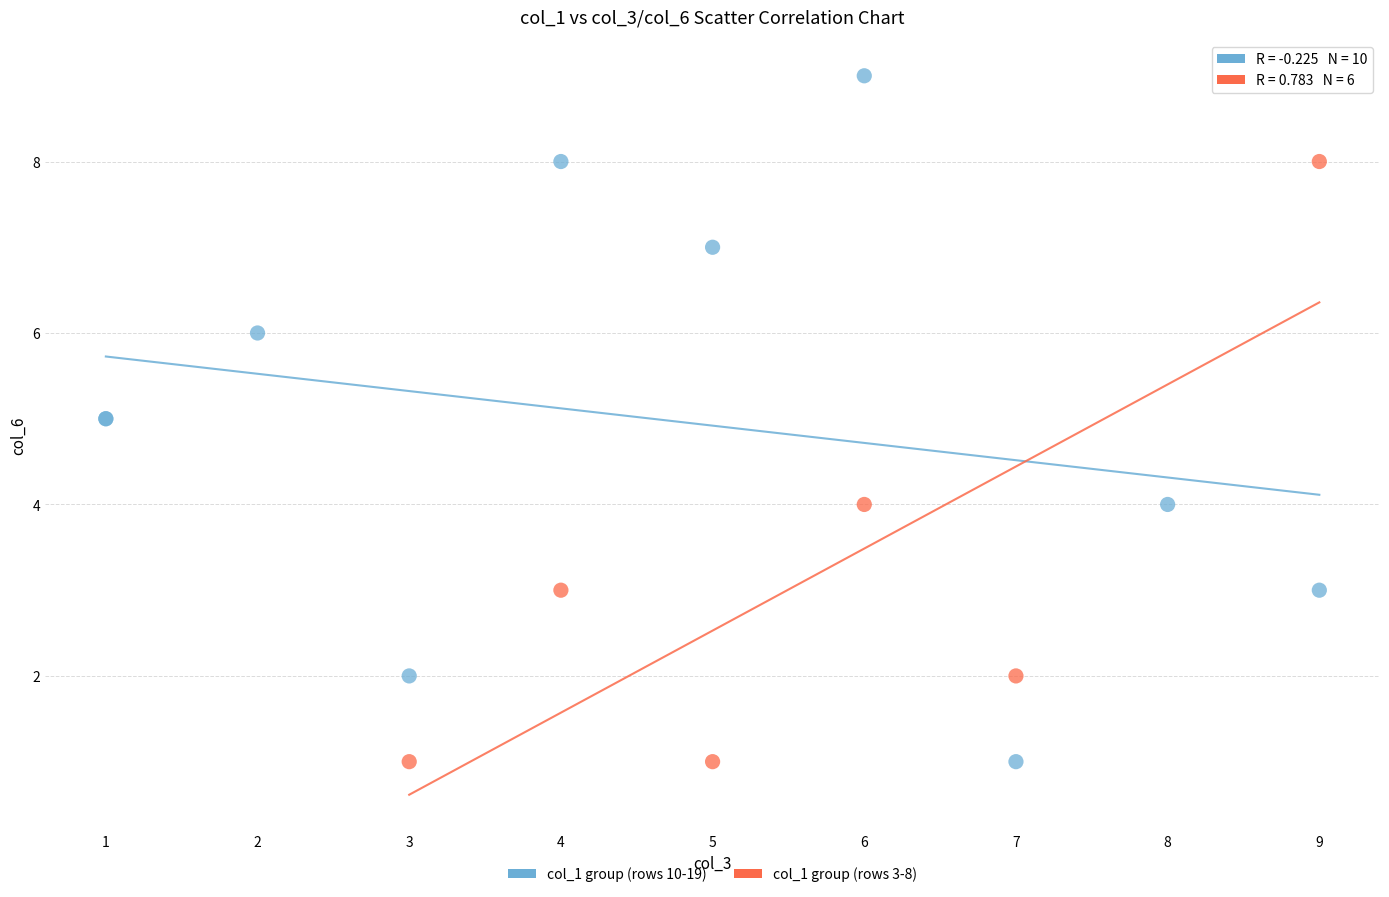

Which series has the largest Y range (max minus min)?

col_1 group (rows 10-19)